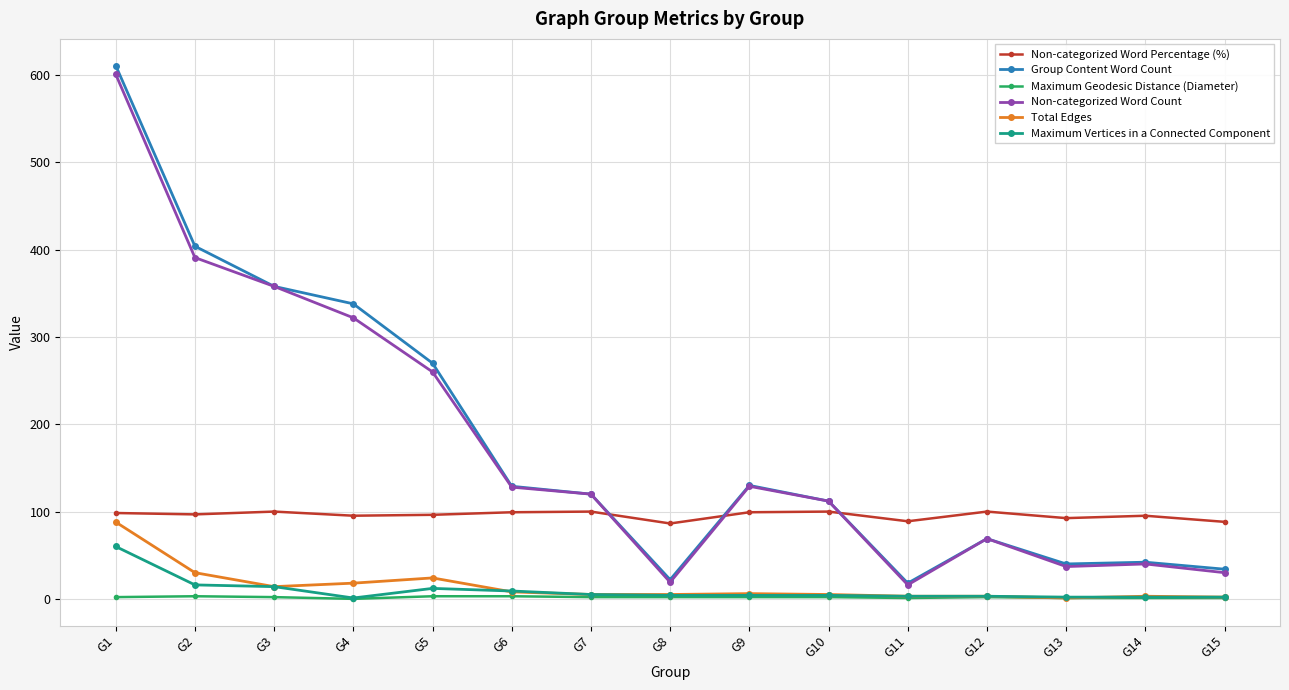

Is the value of Non-categorized Word Percentage (%) at G8 greater than the value of Non-categorized Word Count at G12?

Yes